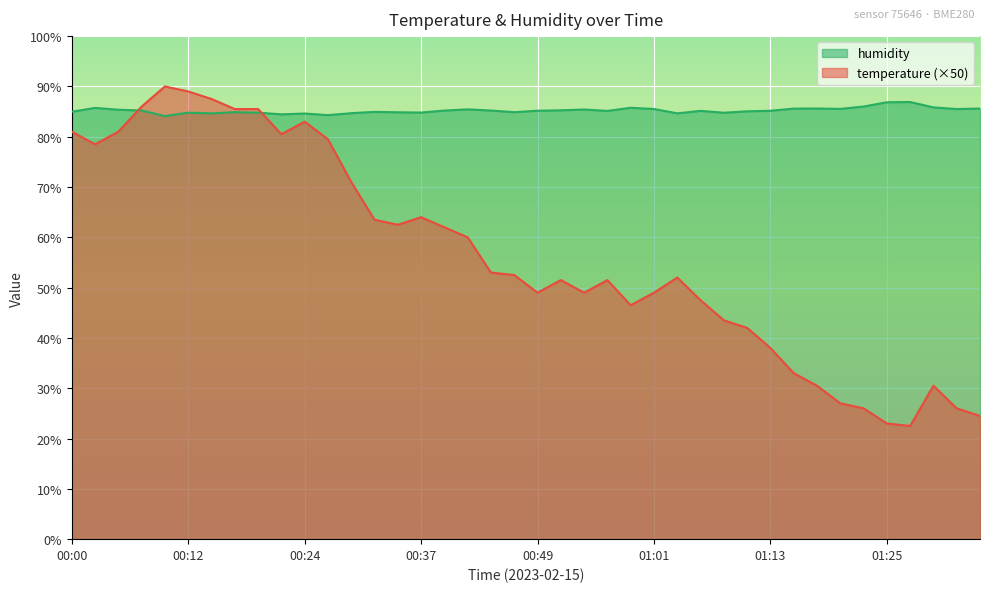

Which category has the lowest value in the temperature series?

01:28